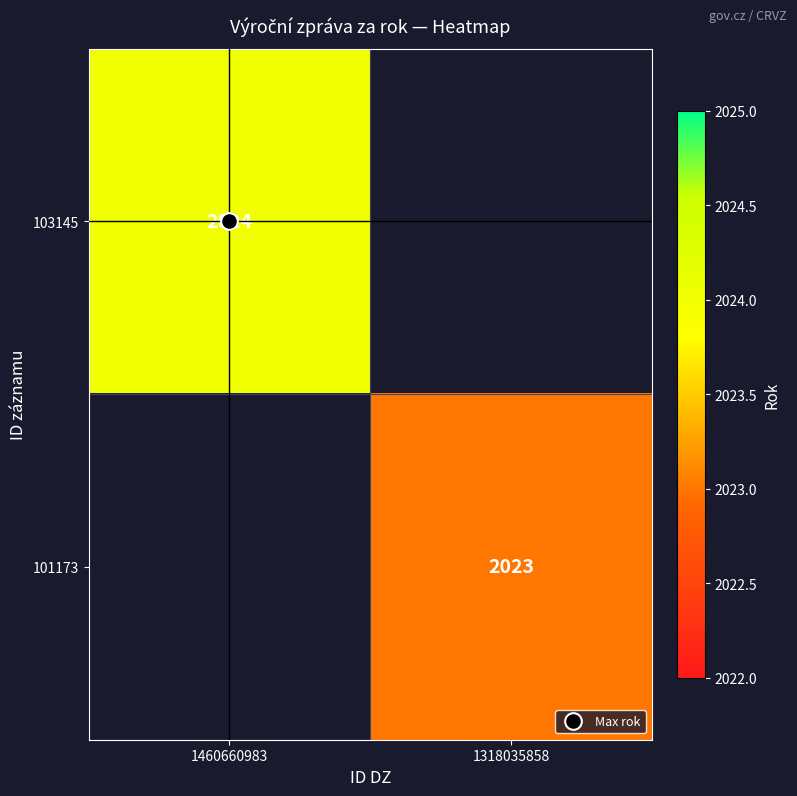

List the labels in order of 101173 value, smallest first.

1460660983, 1318035858